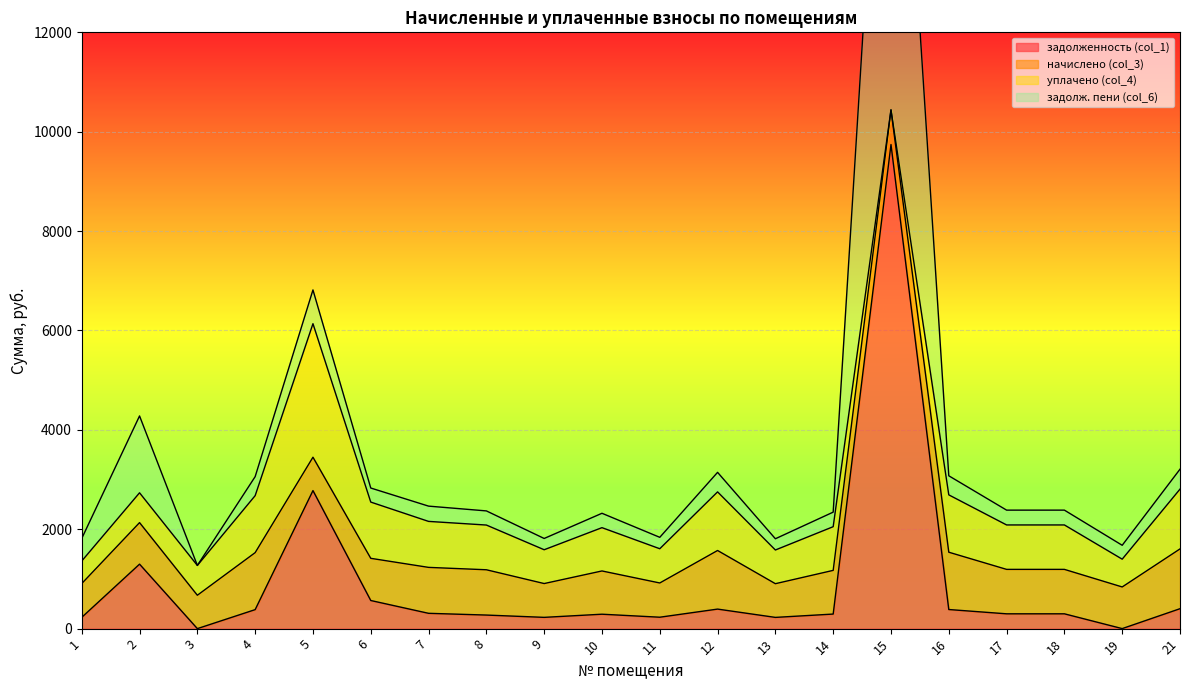

The уплачено (col_4) series shows 680.4 at 9. True or false?

True